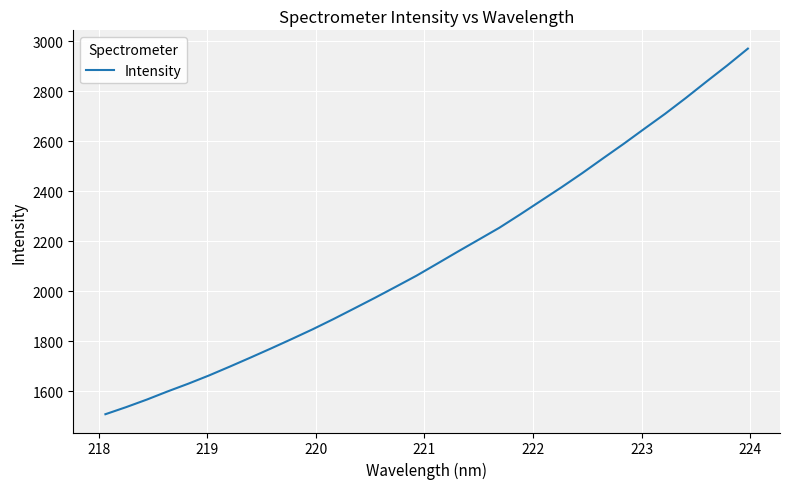

What is the minimum value shown in the chart?

1509.0